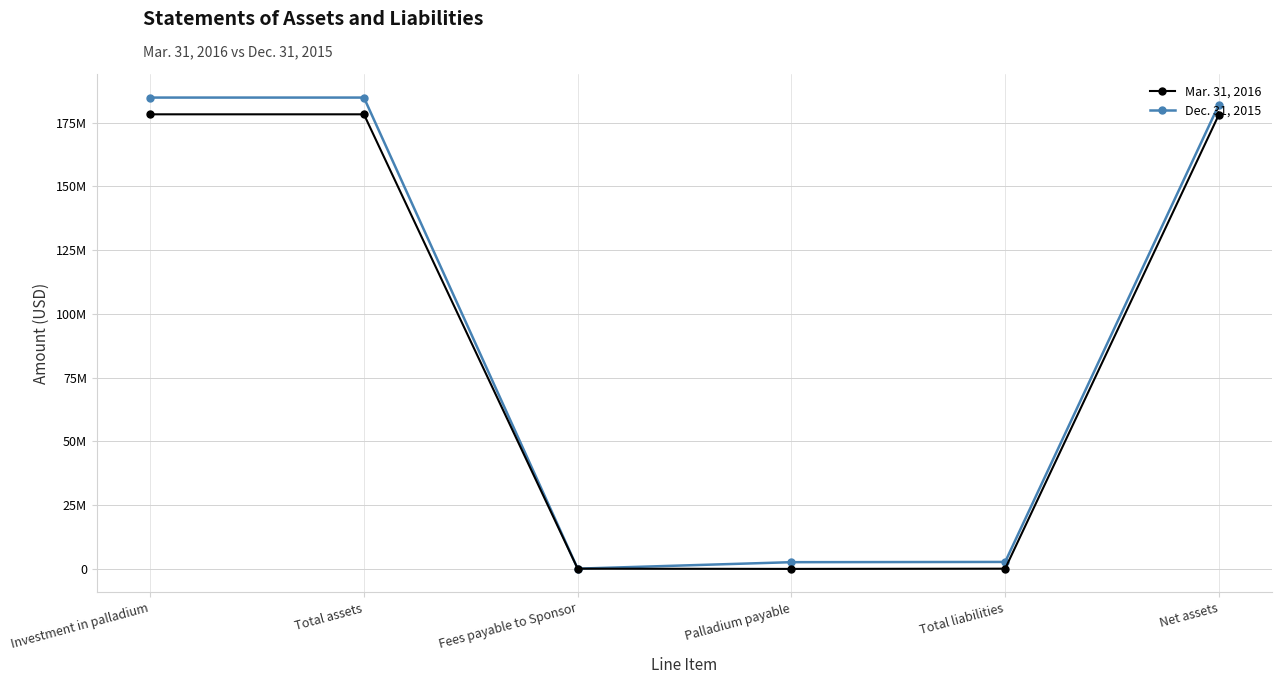

What is the total value across all series at Palladium payable?

2639000